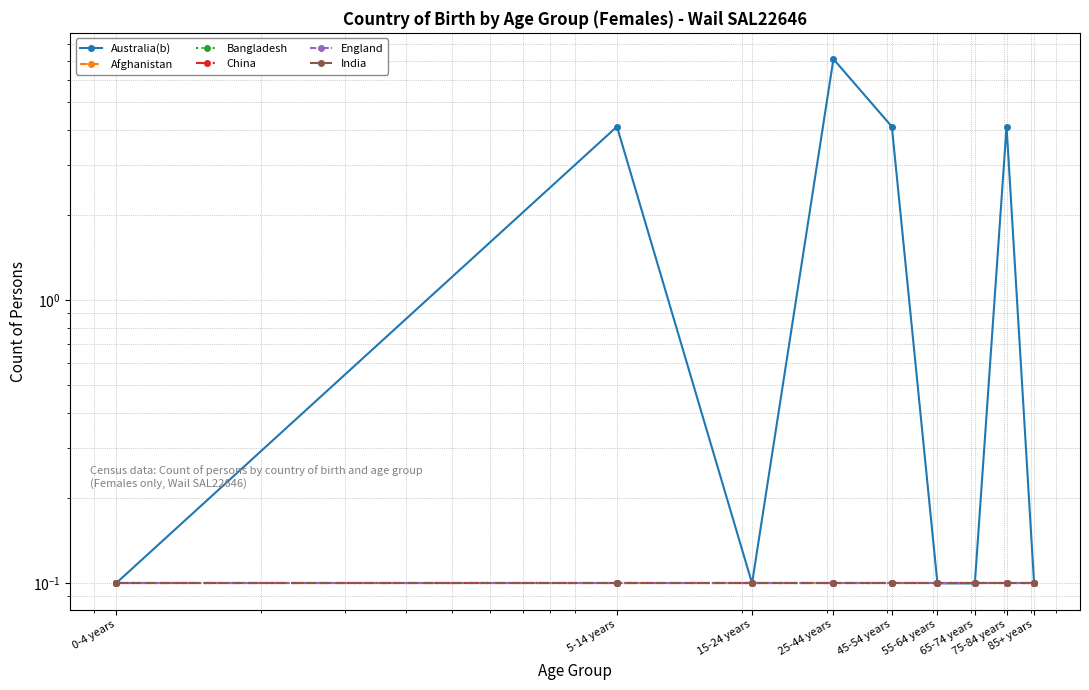

Reading left to right, extract all data points from this chart.

Australia(b): 0-4 years=0.1	5-14 years=4.1	15-24 years=0.1	25-44 years=7.1	45-54 years=4.1	55-64 years=0.1	65-74 years=0.1	75-84 years=4.1	85+ years=0.1
Afghanistan: 0-4 years=0.1	5-14 years=0.1	15-24 years=0.1	25-44 years=0.1	45-54 years=0.1	55-64 years=0.1	65-74 years=0.1	75-84 years=0.1	85+ years=0.1
Bangladesh: 0-4 years=0.1	5-14 years=0.1	15-24 years=0.1	25-44 years=0.1	45-54 years=0.1	55-64 years=0.1	65-74 years=0.1	75-84 years=0.1	85+ years=0.1
China: 0-4 years=0.1	5-14 years=0.1	15-24 years=0.1	25-44 years=0.1	45-54 years=0.1	55-64 years=0.1	65-74 years=0.1	75-84 years=0.1	85+ years=0.1
England: 0-4 years=0.1	5-14 years=0.1	15-24 years=0.1	25-44 years=0.1	45-54 years=0.1	55-64 years=0.1	65-74 years=0.1	75-84 years=0.1	85+ years=0.1
India: 0-4 years=0.1	5-14 years=0.1	15-24 years=0.1	25-44 years=0.1	45-54 years=0.1	55-64 years=0.1	65-74 years=0.1	75-84 years=0.1	85+ years=0.1